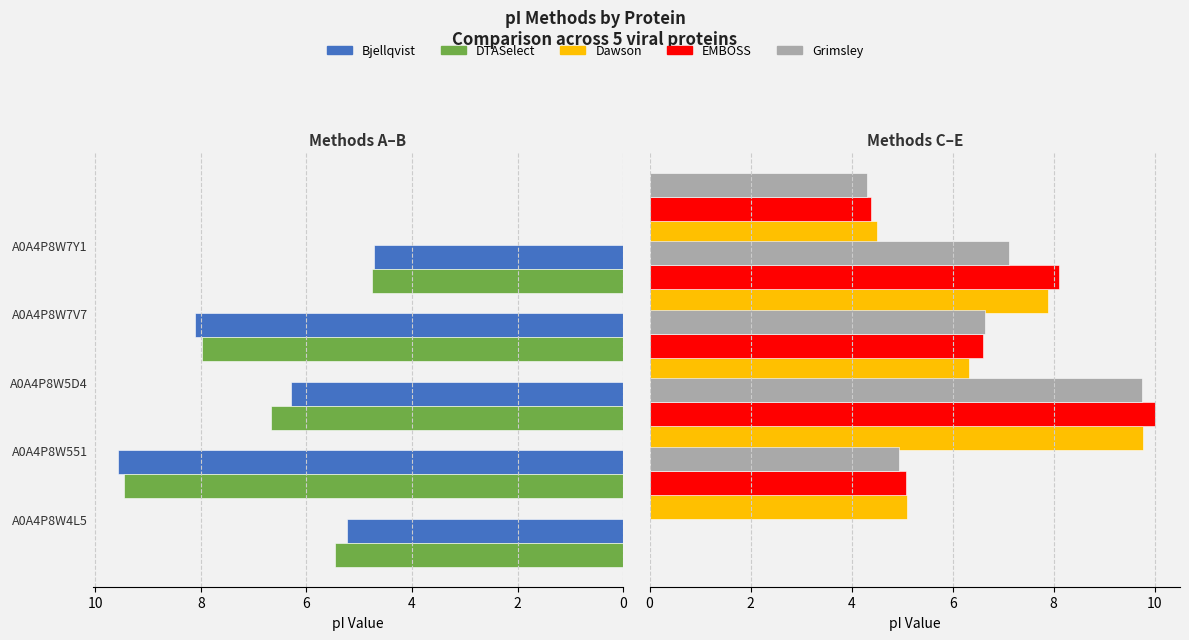

Rank the series by their maximum value, from lowest to highest.

DTASelect, Bjellqvist, Grimsley, Dawson, EMBOSS